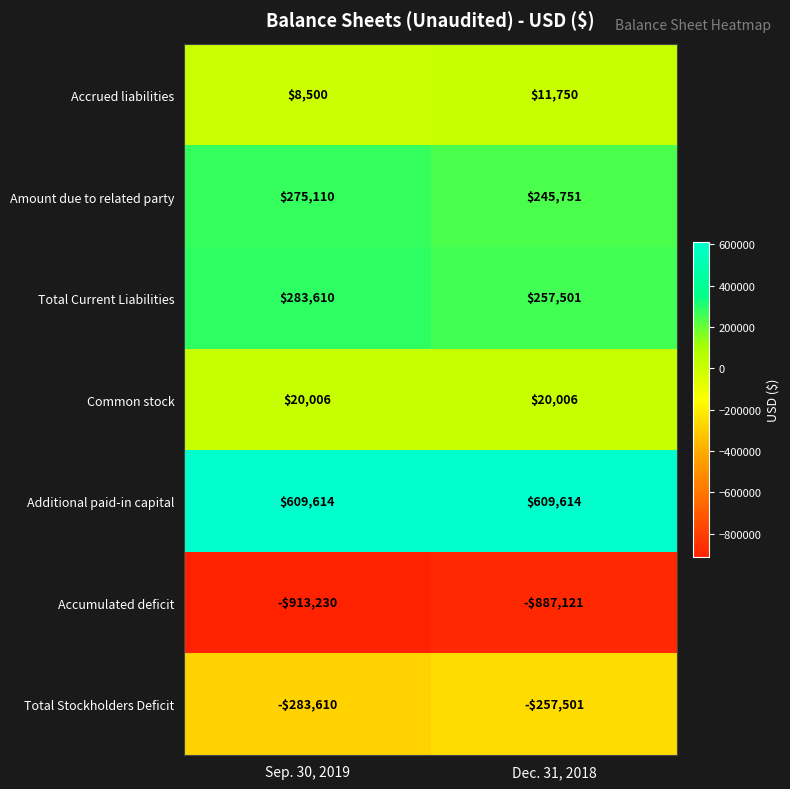

What is the difference between the Accumulated deficit values at Sep. 30, 2019 and Dec. 31, 2018?

26109